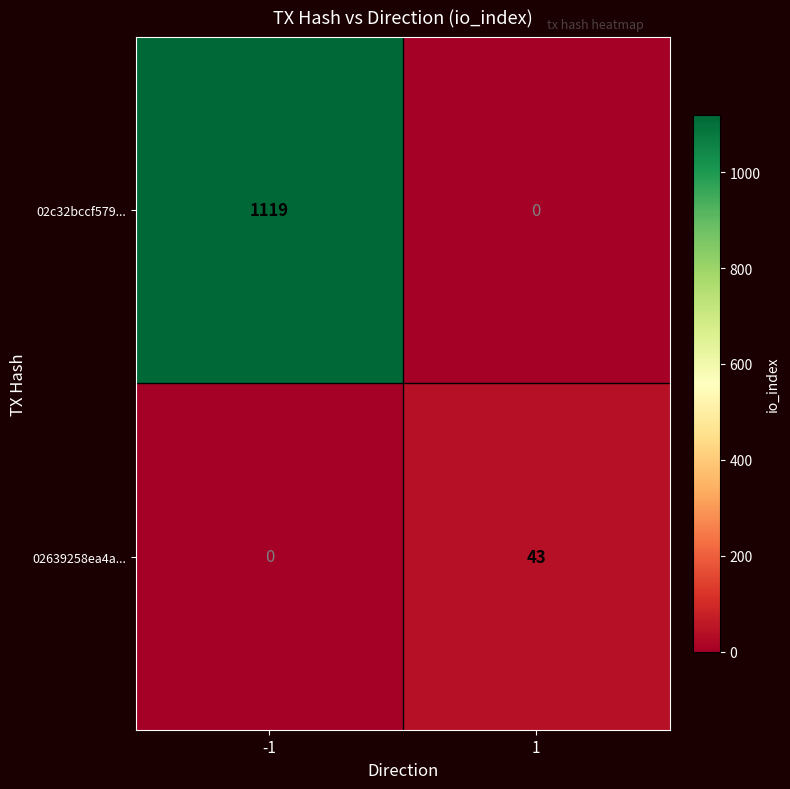

Reading left to right, extract all data points from this chart.

02c32bccf579...: 1119	0
02639258ea4a...: 0	43